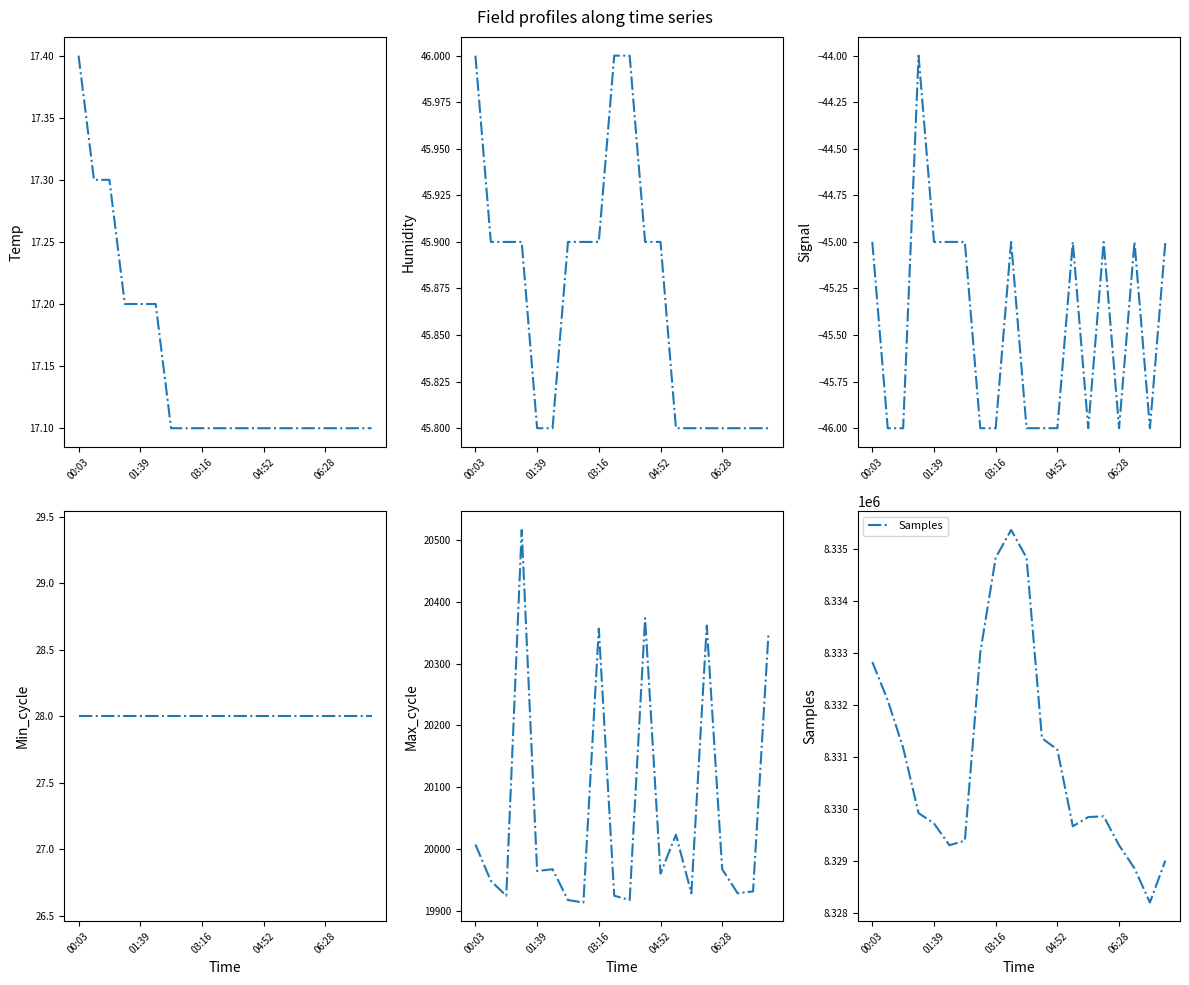

Which series changed the most between 10 and 17?

Samples